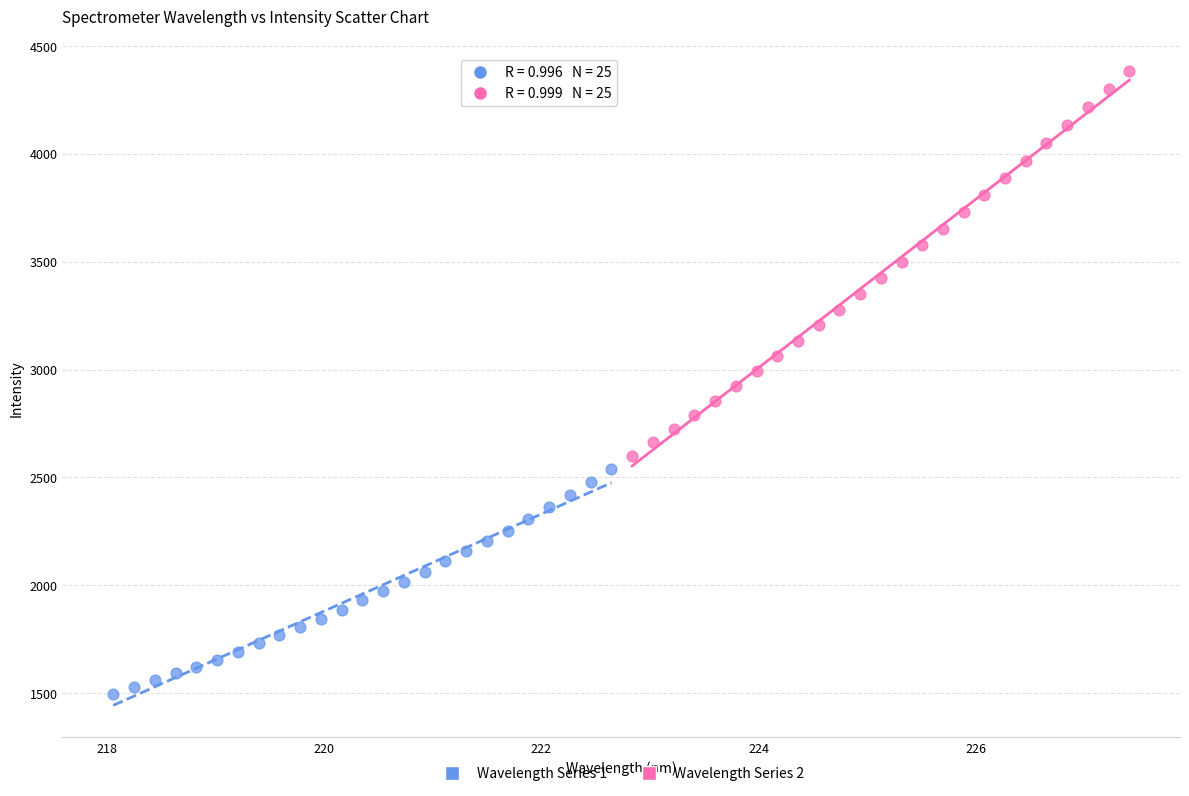

Which series contains the lowest Y value?

Wavelength Series 1